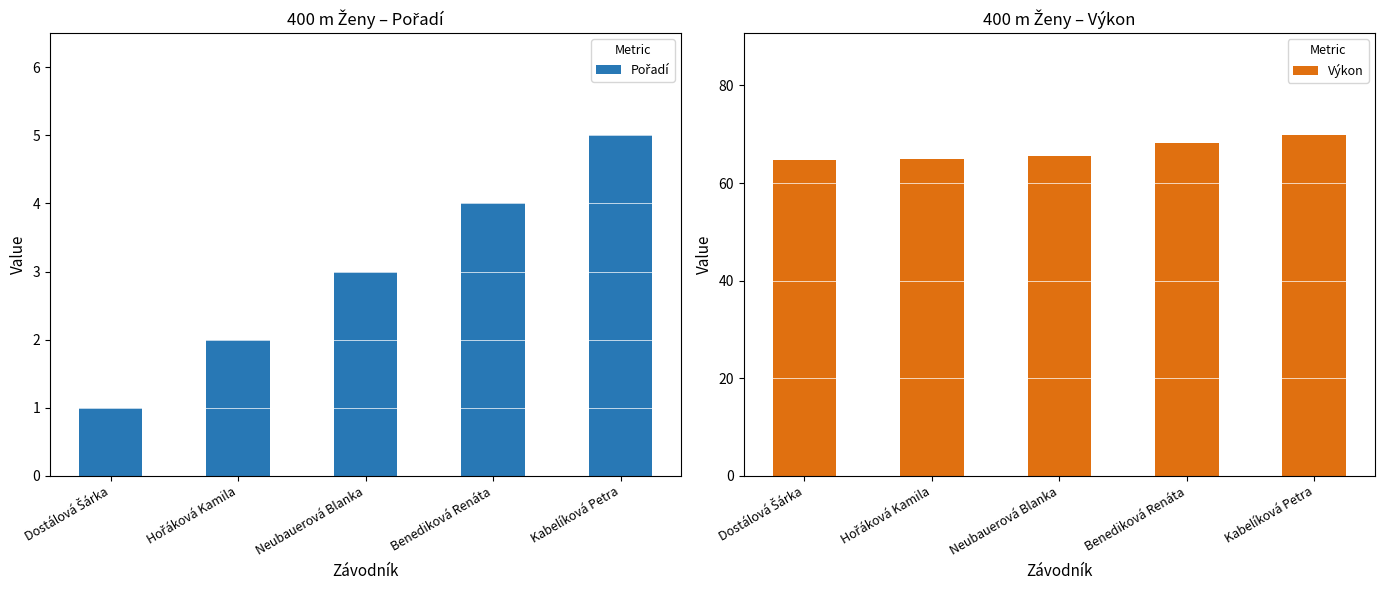

What is the value of the Pořadí bar at the 4th from the left?

4.0